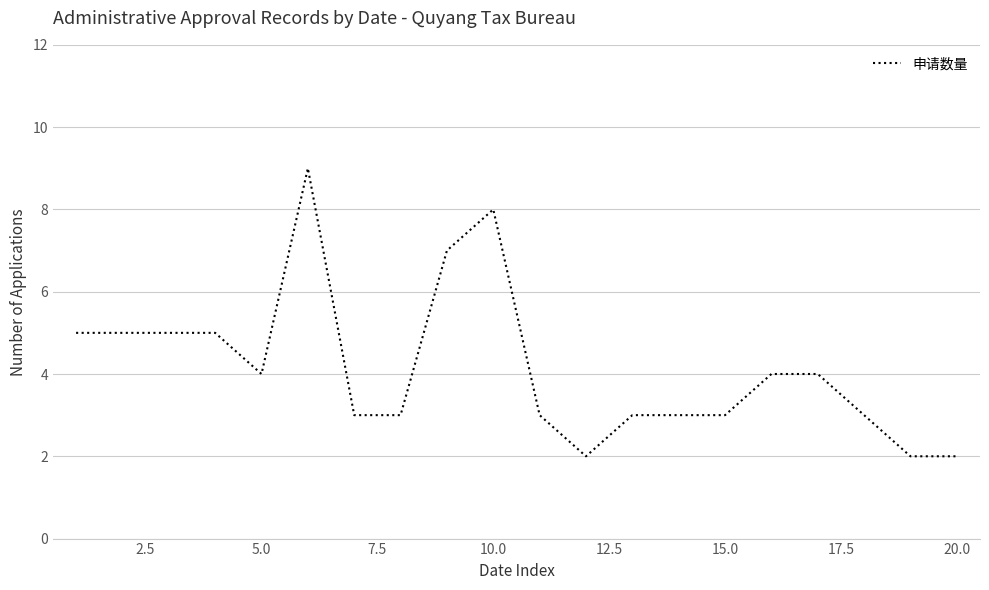

What is the greatest value displayed?

9